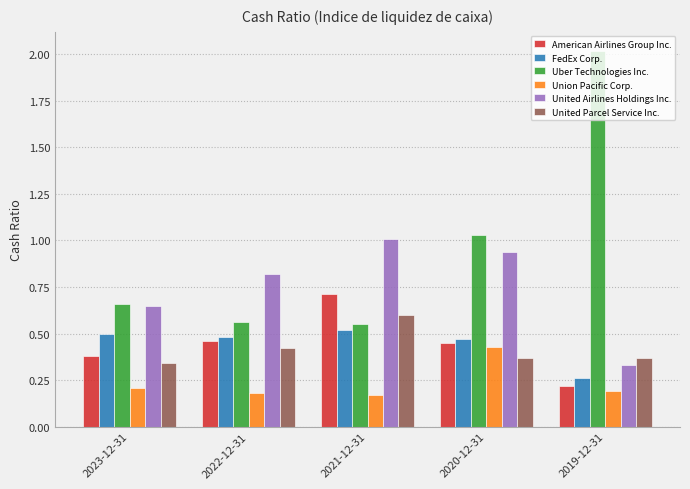

What is the spread (max minus min) of values at 2019-12-31?

1.8